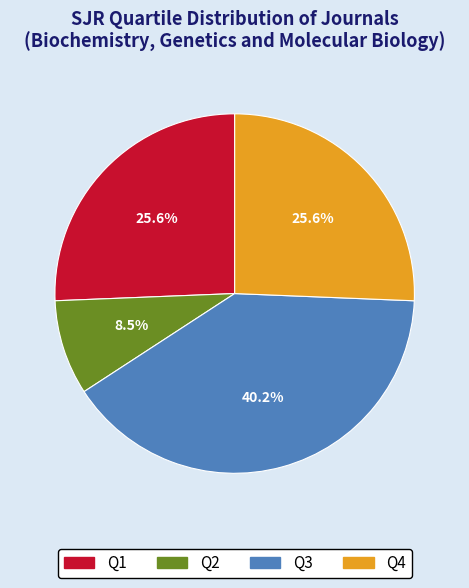

Count the number of slices in the pie.

4